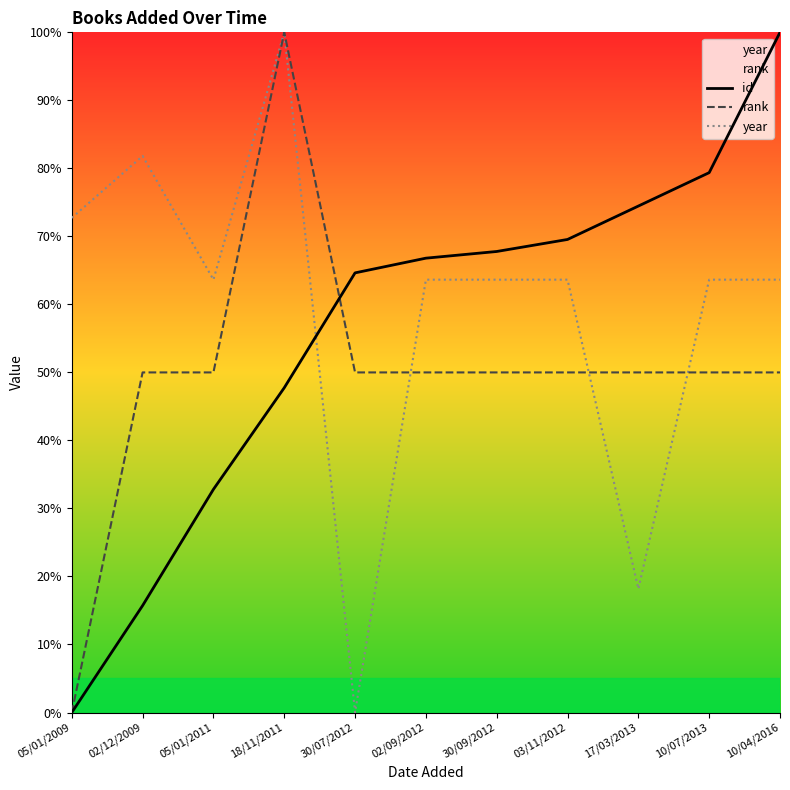

Between 30/09/2012 and 03/11/2012, which is larger?

03/11/2012